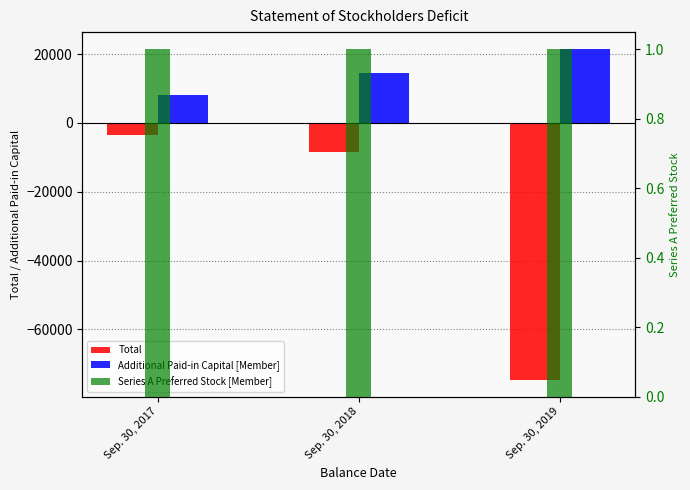

Reading left to right, extract all data points from this chart.

Total: -3542	-8401	-74664
Additional Paid-in Capital [Member]: 8110	14403	21549
Series A Preferred Stock [Member]: 1	1	1